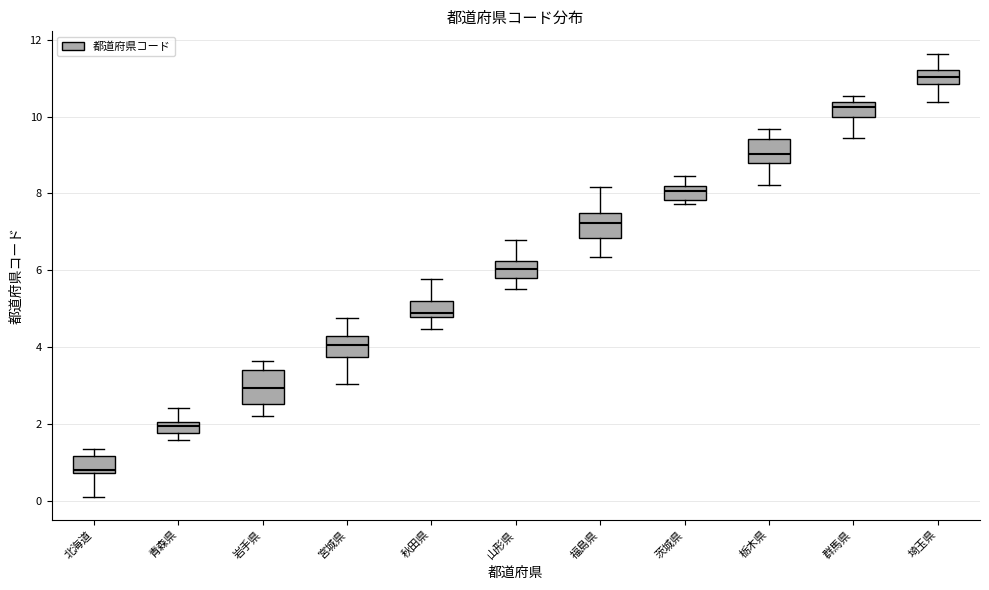

Which box has the highest median line?

埼玉県